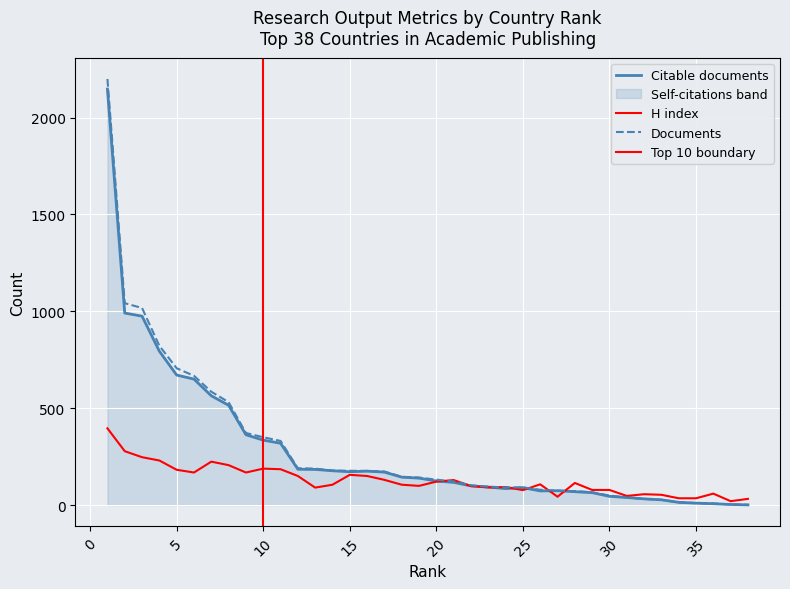

What is the difference between the second highest and minimum values in the Documents series?

1041